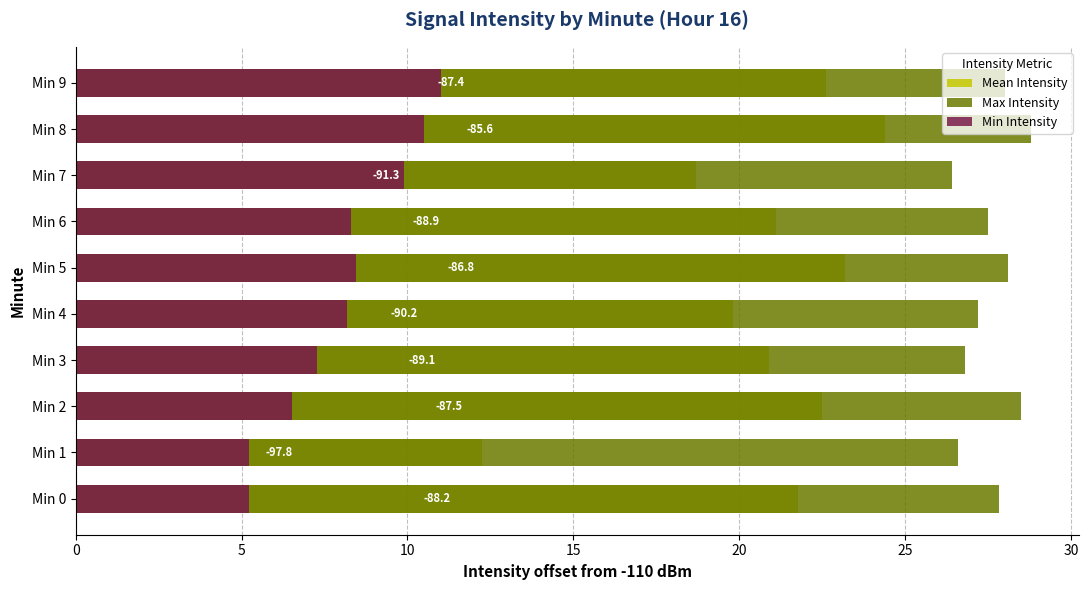

Which series has the largest total across all categories?

Max Intensity